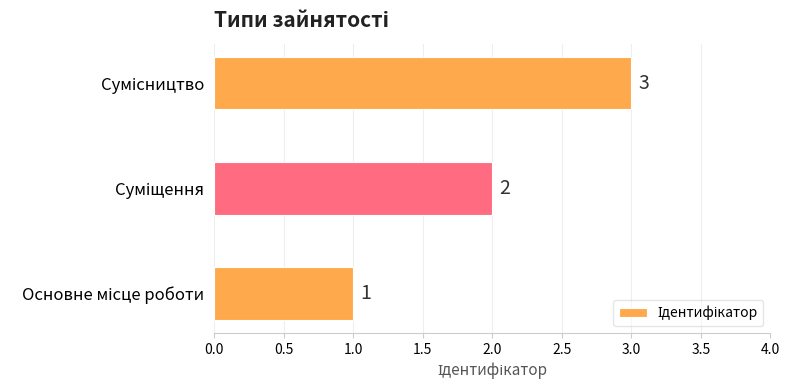

How many bars are there in total?

3